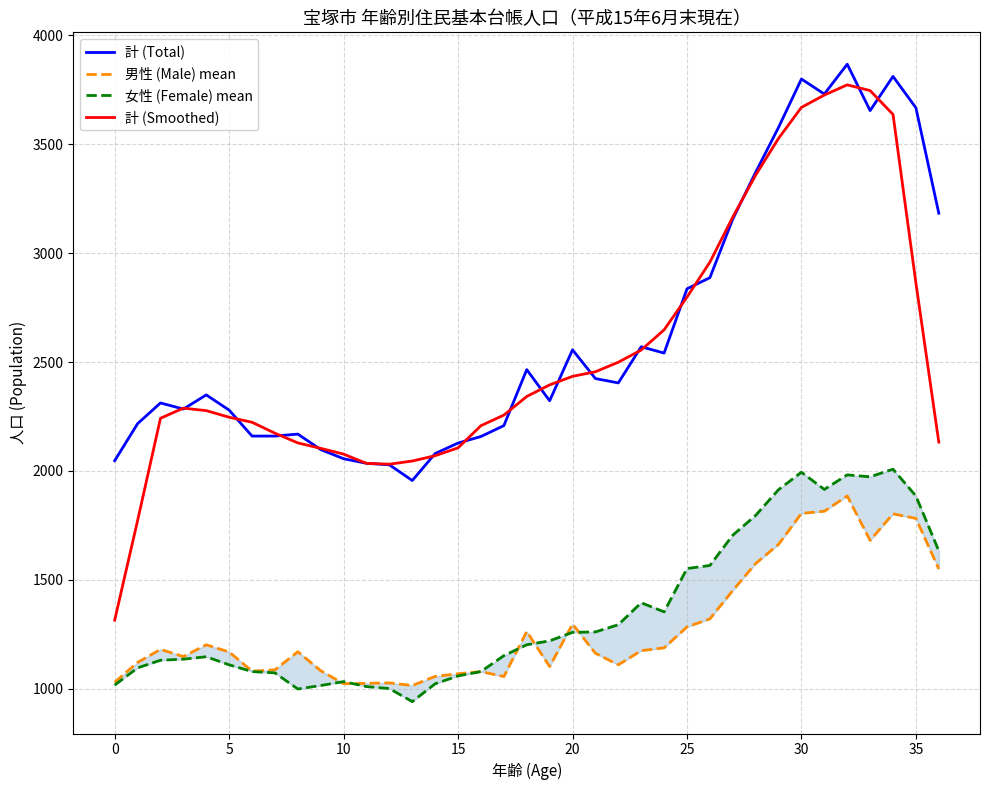

What is the lowest value of the 計 (Smoothed) series?

1315.2